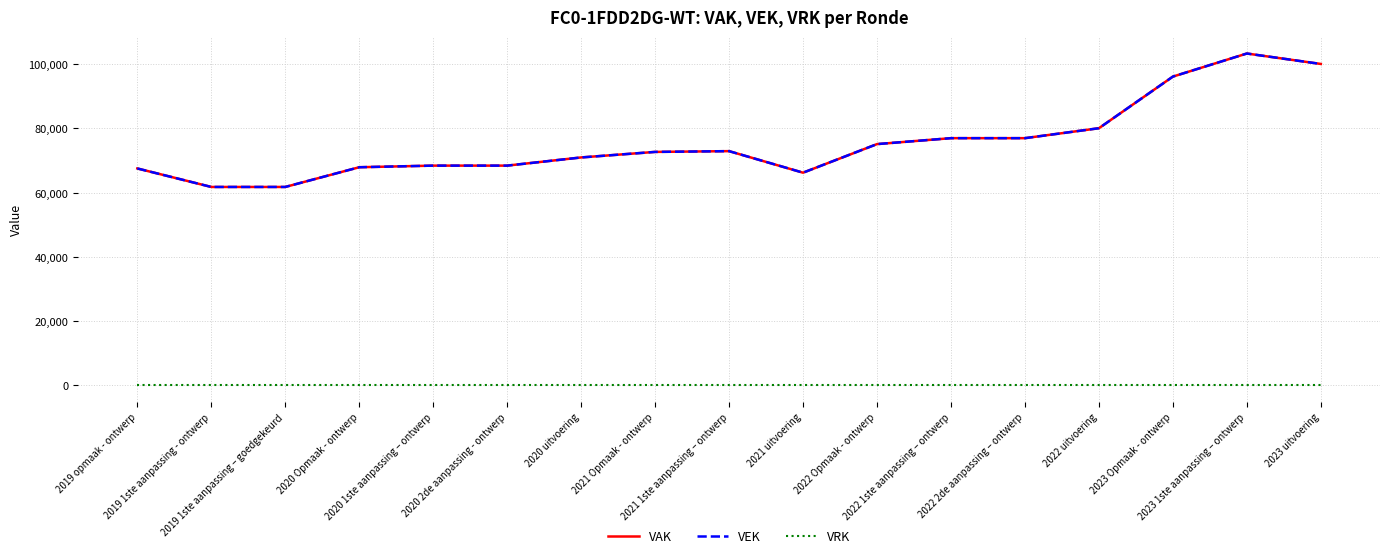

What is the maximum value for VAK?

103315